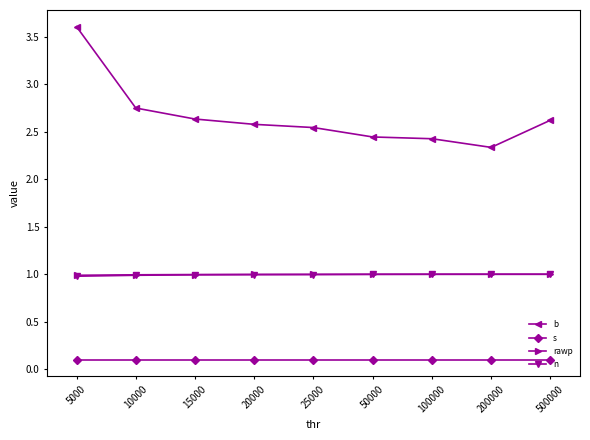

Which series has the largest total across all categories?

b